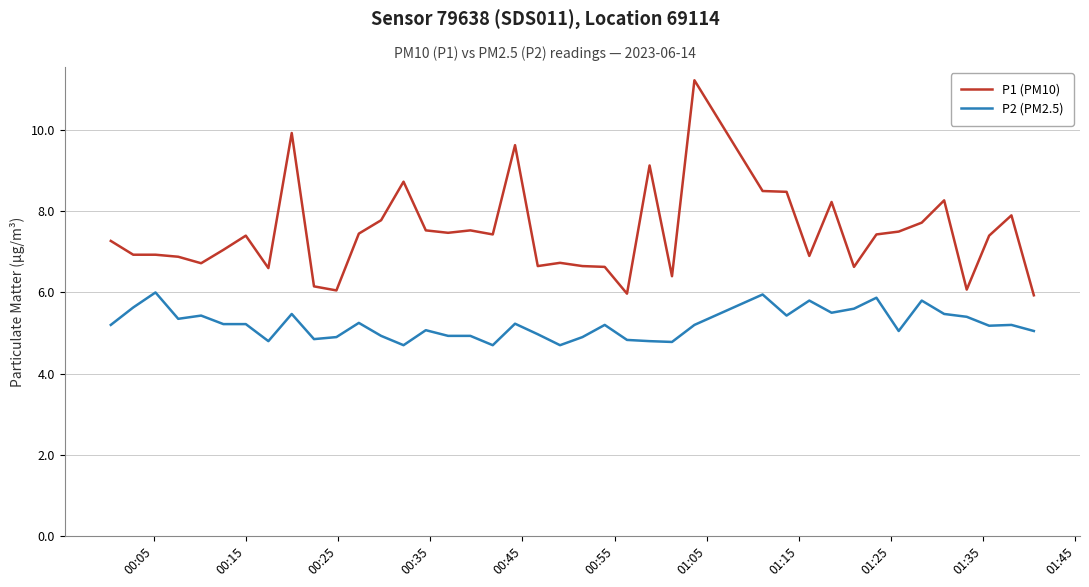

How many values in the P1 (PM10) series exceed 7?

23